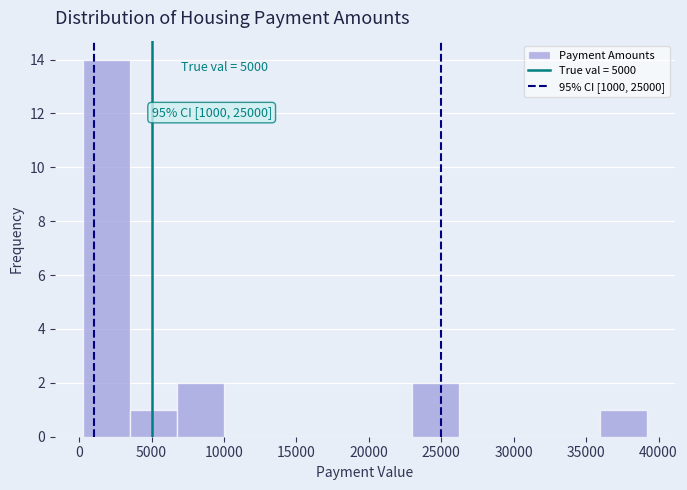

Which range on the x-axis has the tallest bar?

500 to 3500